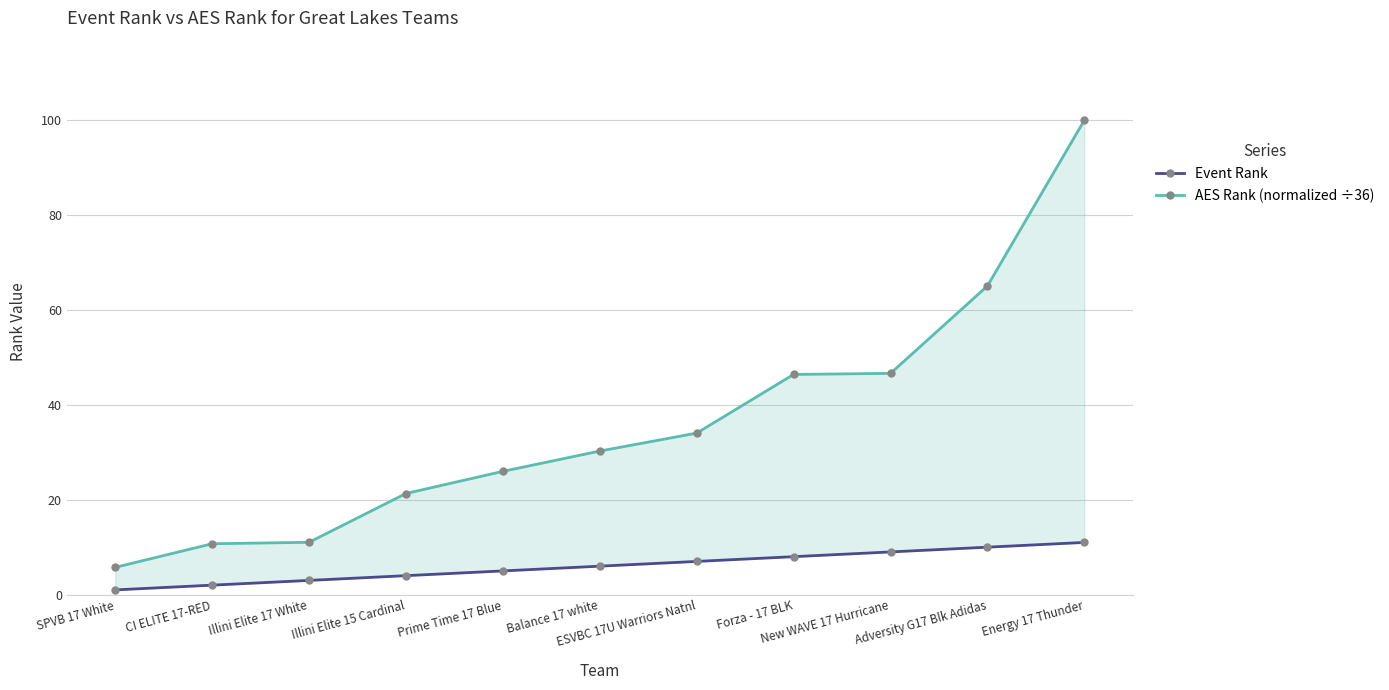

Reading left to right, extract all data points from this chart.

Event Rank: SPVB 17 White=1.0	CI ELITE 17-RED=2.0	Illini Elite 17 White=3.0	Illini Elite 15 Cardinal=4.0	Prime Time 17 Blue=5.0	Balance 17 white=6.0	ESVBC 17U Warriors Natnl=7.0	Forza - 17 BLK=8.0	New WAVE 17 Hurricane=9.0	Adversity G17 Blk Adidas=10.0	Energy 17 Thunder=11.0
AES Rank (normalized ÷36): SPVB 17 White=5.8	CI ELITE 17-RED=10.7	Illini Elite 17 White=11.0	Illini Elite 15 Cardinal=21.3	Prime Time 17 Blue=26.0	Balance 17 white=30.2	ESVBC 17U Warriors Natnl=34.0	Forza - 17 BLK=46.4	New WAVE 17 Hurricane=46.6	Adversity G17 Blk Adidas=65.0	Energy 17 Thunder=99.9